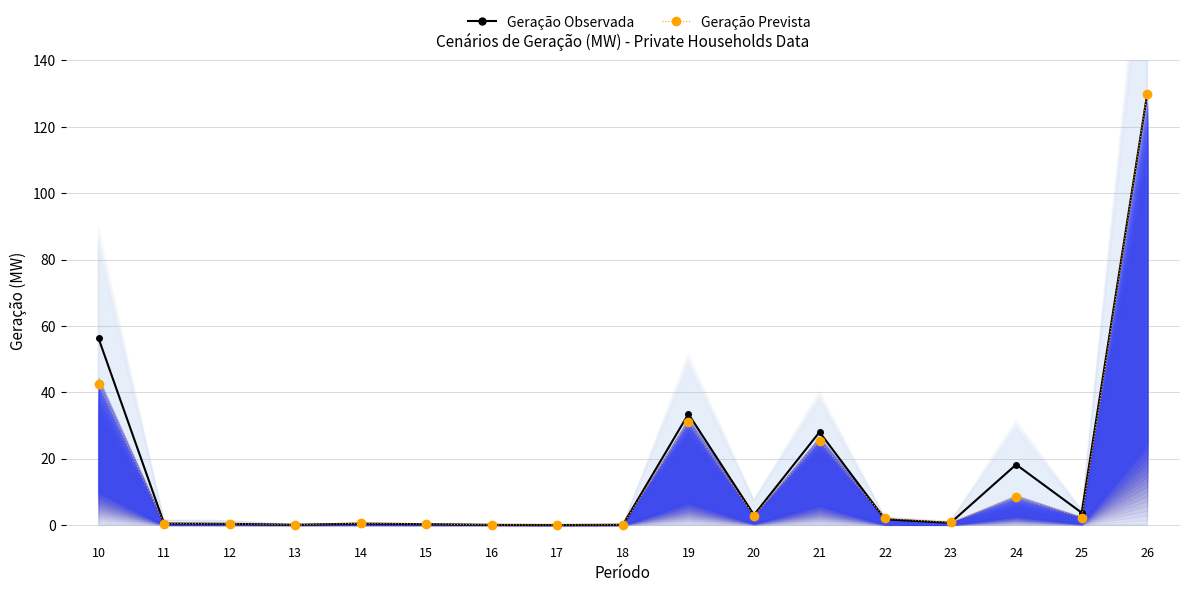

What is the average value of the Geração Prevista series?

14.5